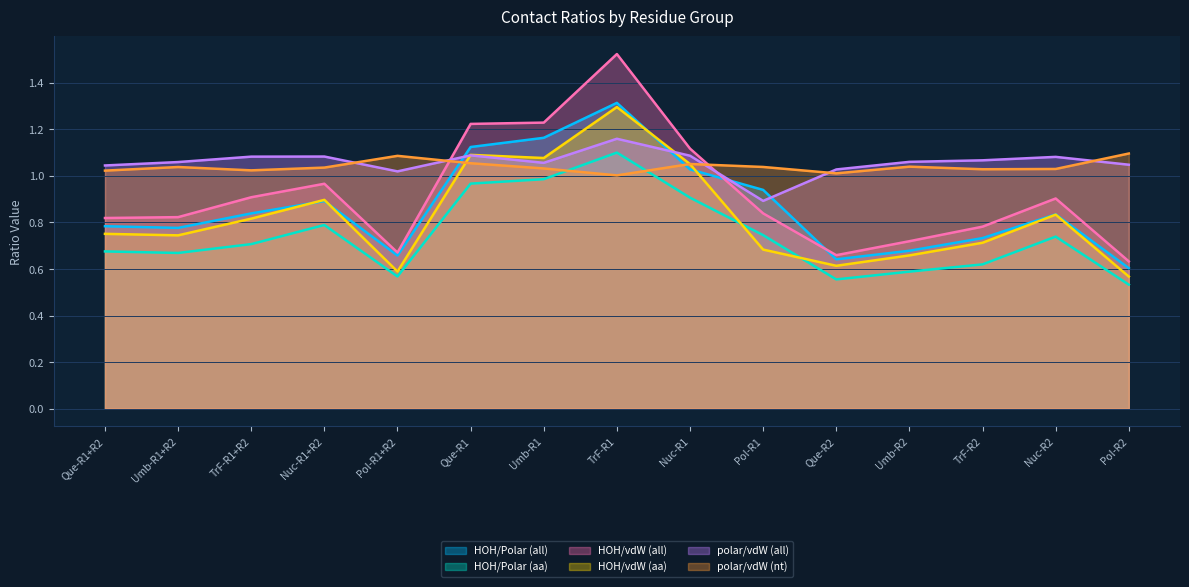

Rank the series by their maximum value, from highest to lowest.

HOH/vdW (all), HOH/Polar (all), HOH/vdW (aa), polar/vdW (all), HOH/Polar (aa), polar/vdW (nt)